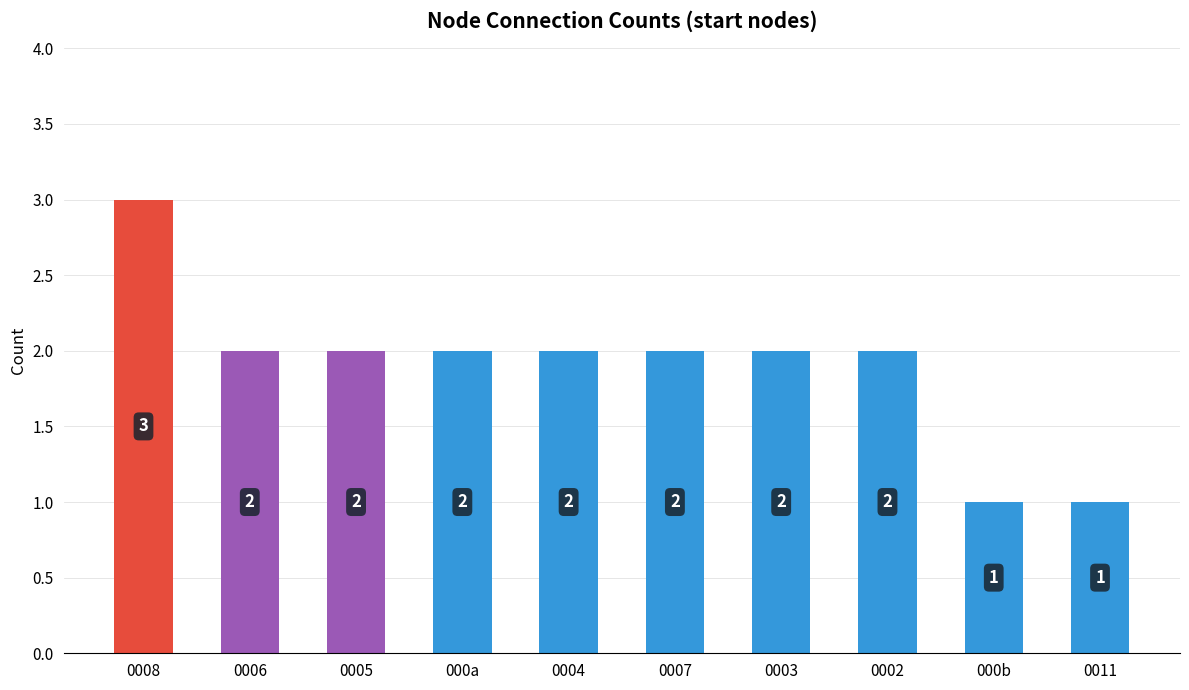

Read the value at 0002.

2